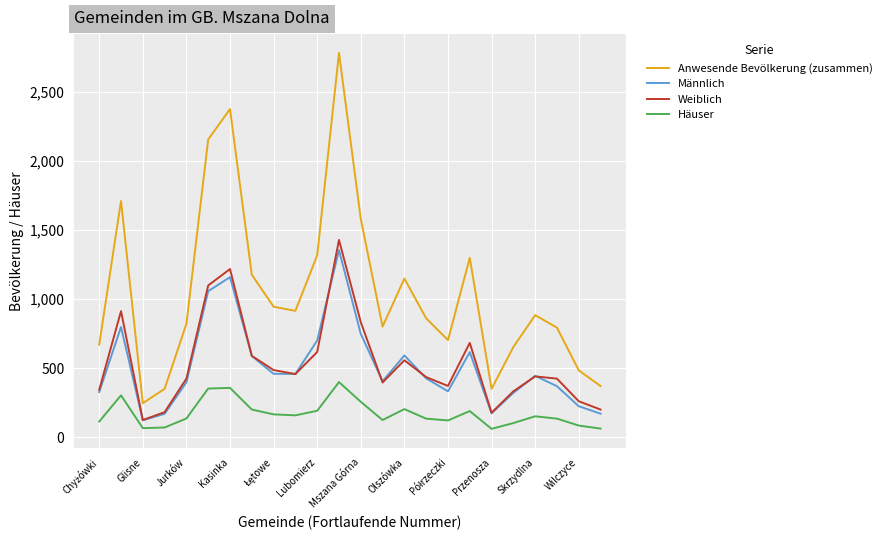

True or false: Weiblich and Anwesende Bevölkerung (zusammen) cross at least once.

False